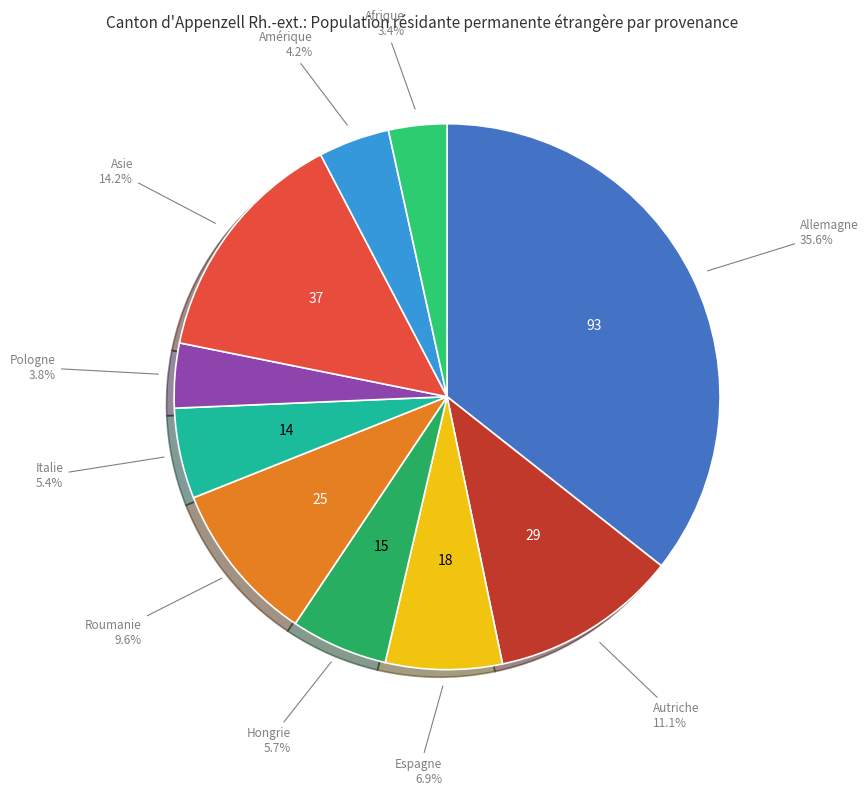

Is there a majority slice in this chart?

No